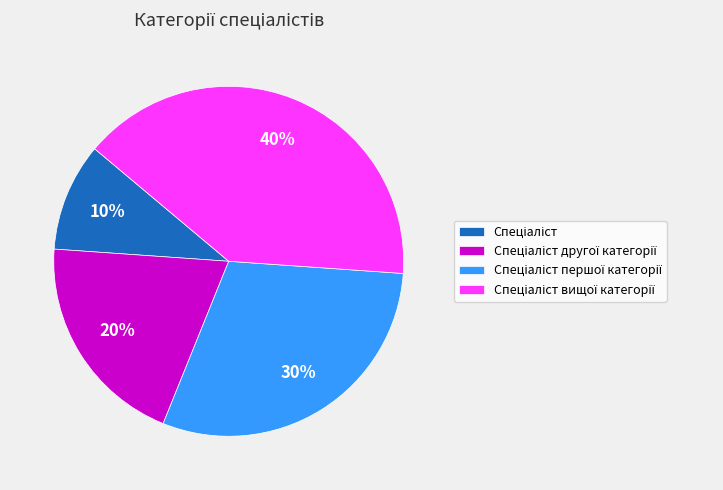

To the nearest percent, what is the average slice percentage?

25%